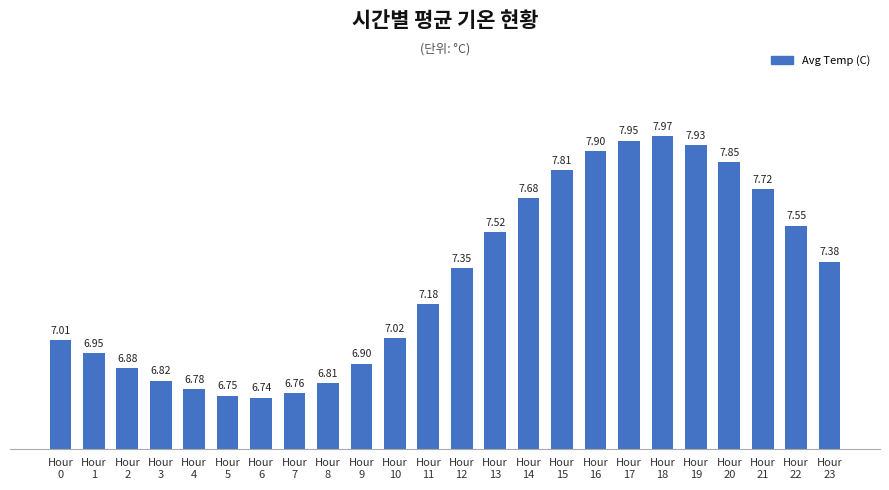

What is the difference between the maximum and second lowest values?

1.2